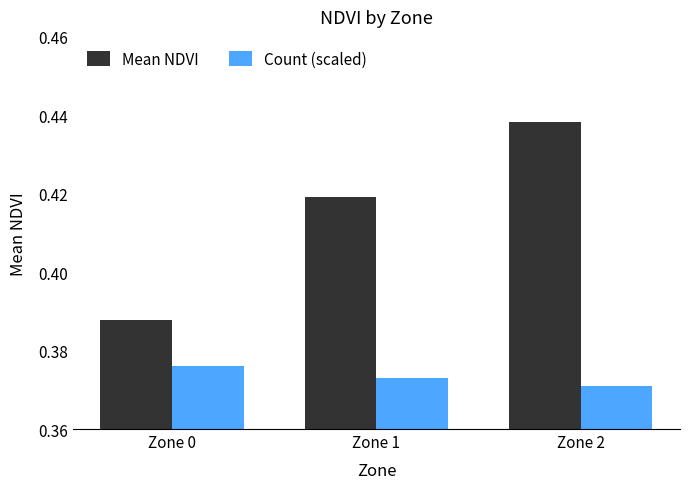

List the labels in order of Mean NDVI value, largest first.

Zone 2, Zone 1, Zone 0